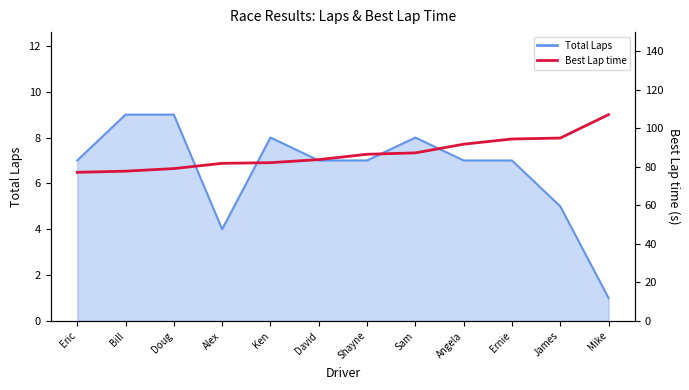

How many data points does each series have?

12